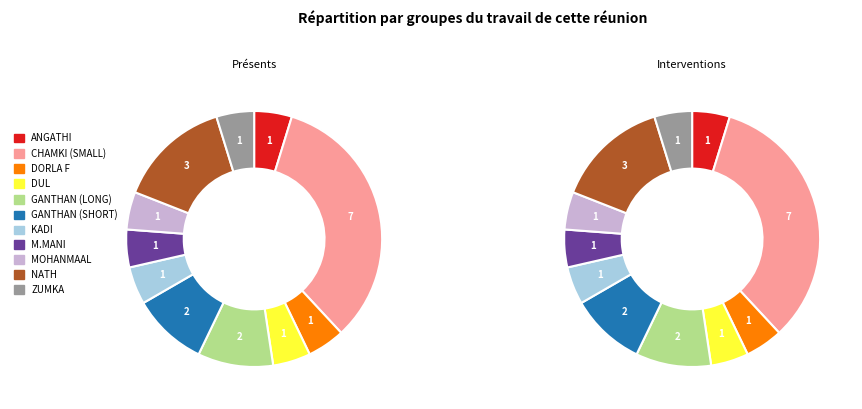

Approximately how many times larger is the value at ANGATHI compared to CHAMKI (SMALL)?

0.1